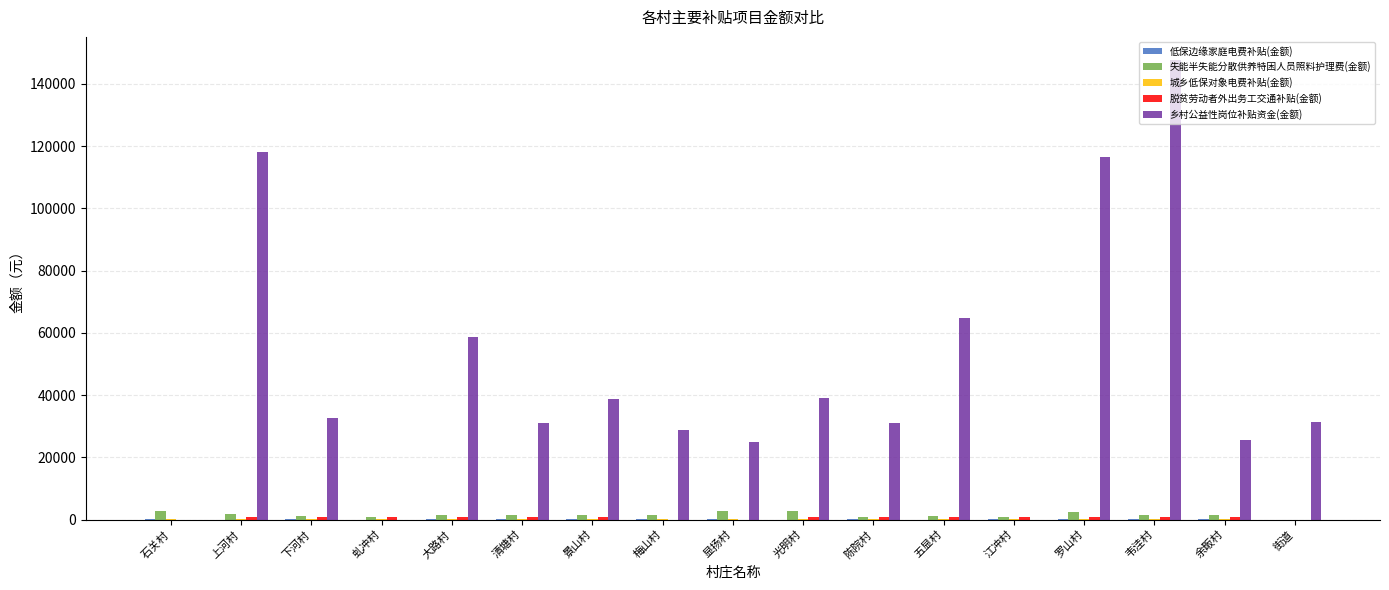

How many categories are shown in the chart?

17